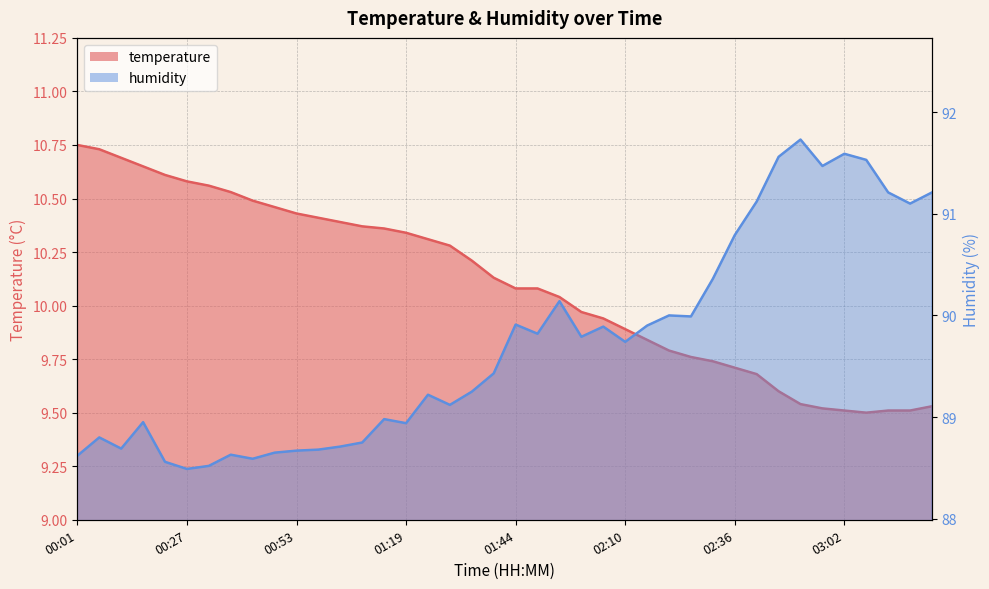

What is the label of the 39th point from the left?

03:17